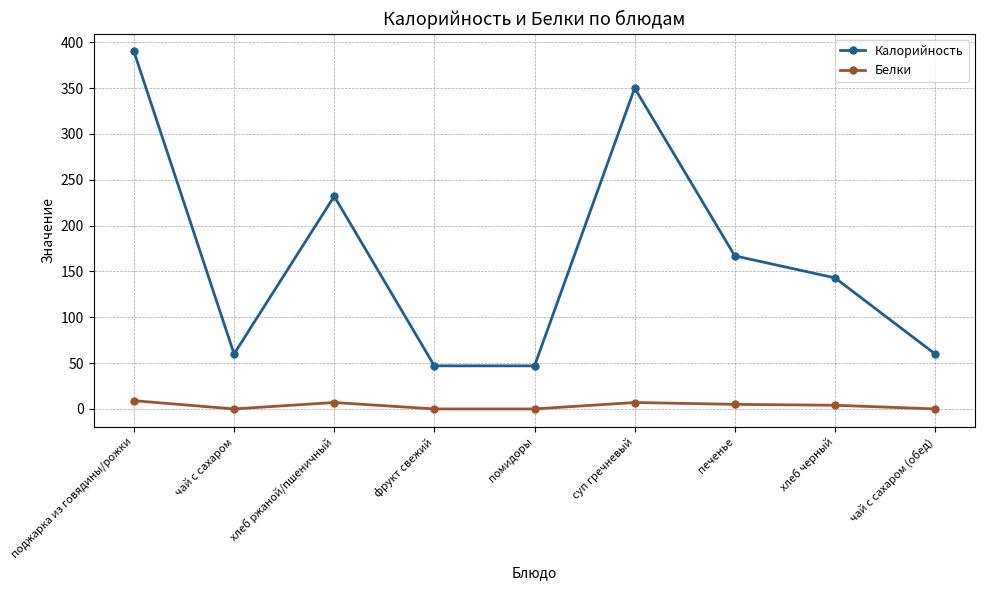

What is the difference between the highest and lowest values at фрукт свежий?

47